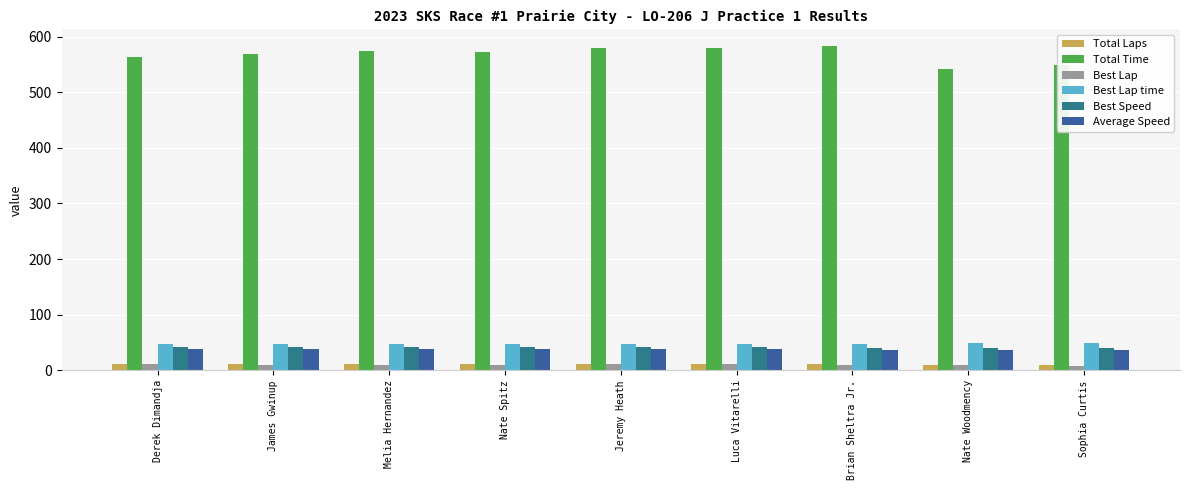

Count the Total Laps values in the range 11 to 12.

7